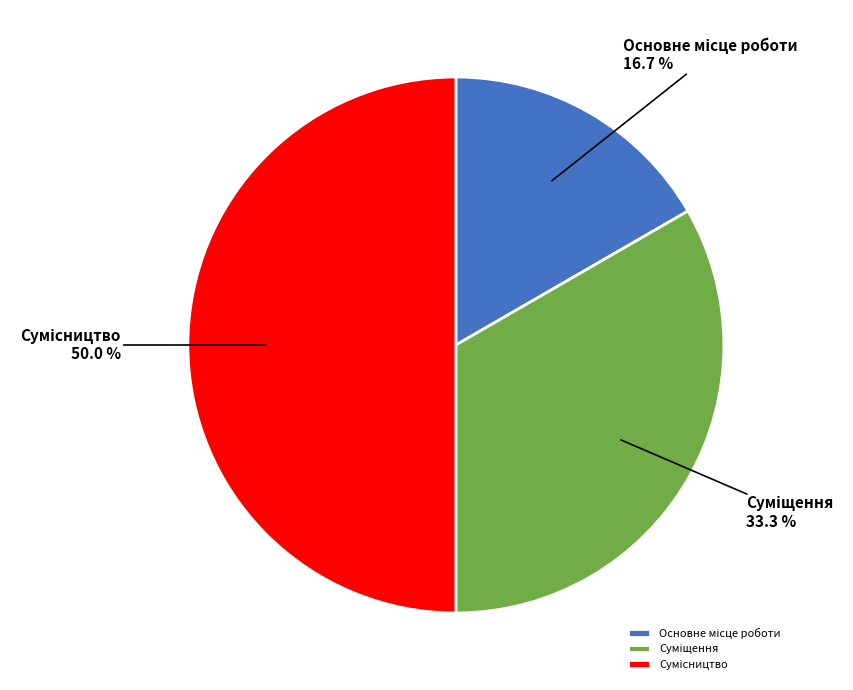

Do Суміщення and Сумісництво together represent more than half of the pie?

Yes